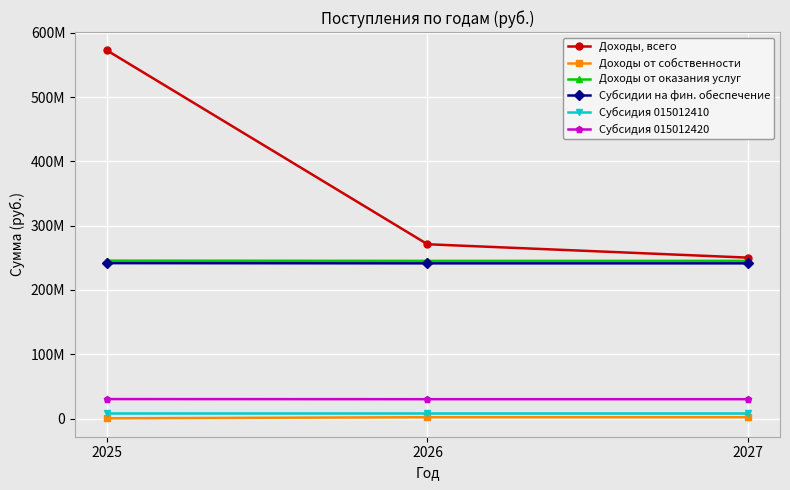

What are all the series names shown in the legend?

Доходы, всего, Доходы от собственности, Доходы от оказания услуг, Субсидии на фин. обеспечение, Субсидия 015012410, Субсидия 015012420